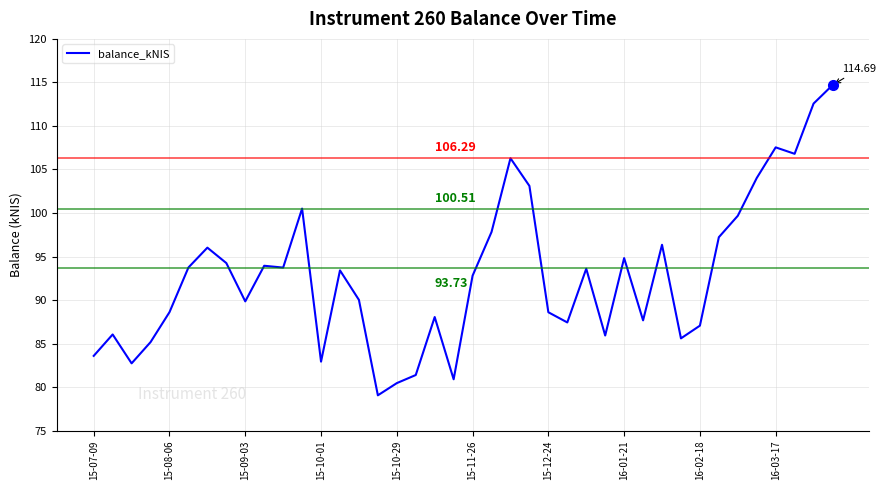

Count the number of data series in this chart.

1